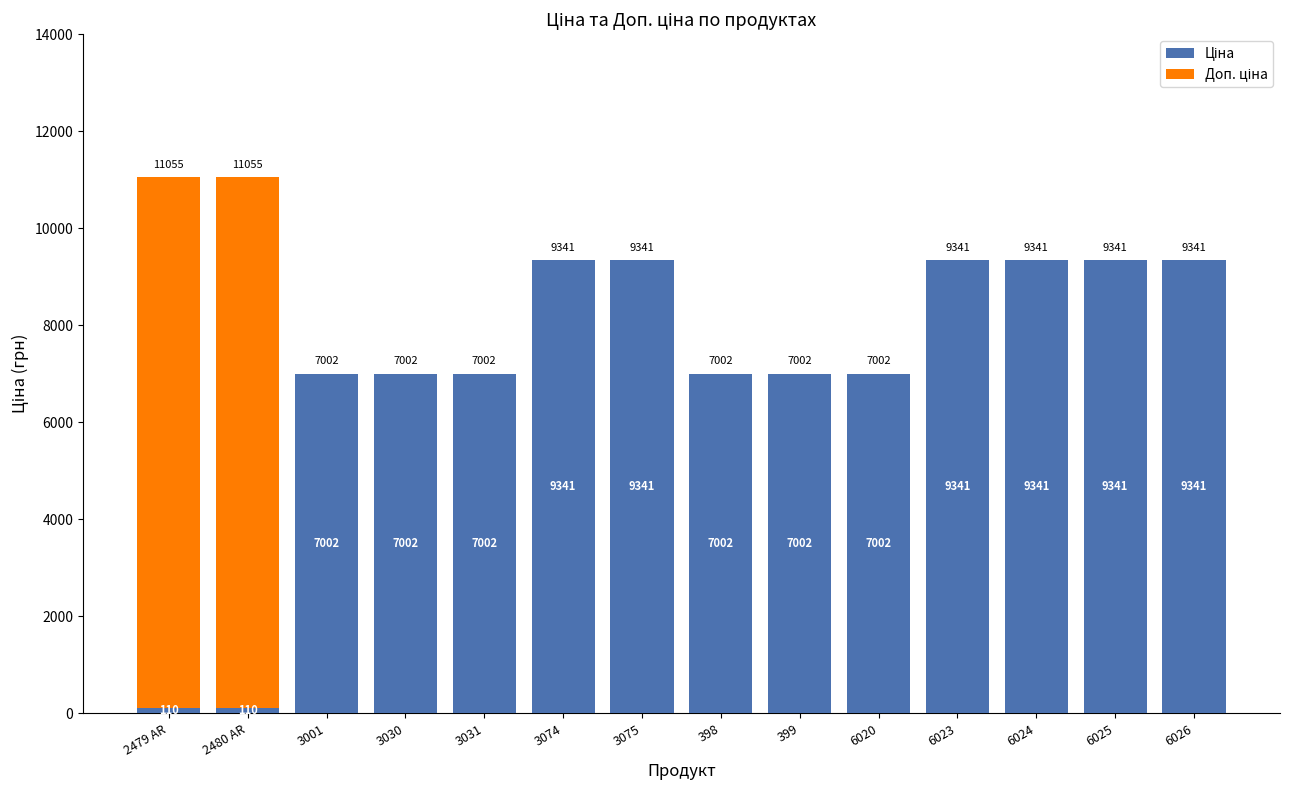

What is the total value across all series at 6024?

9342.0